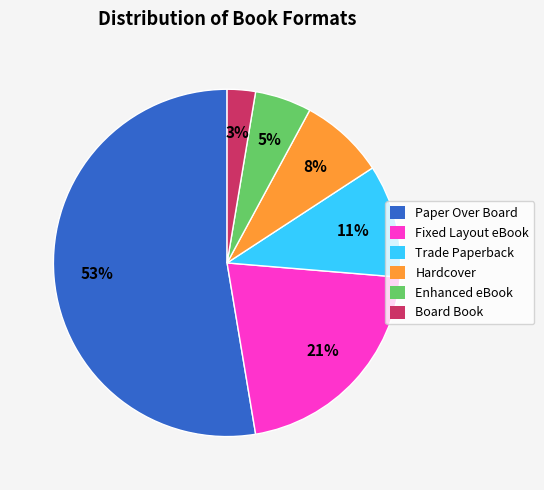

Is there any slice that represents more than half of the pie?

Yes